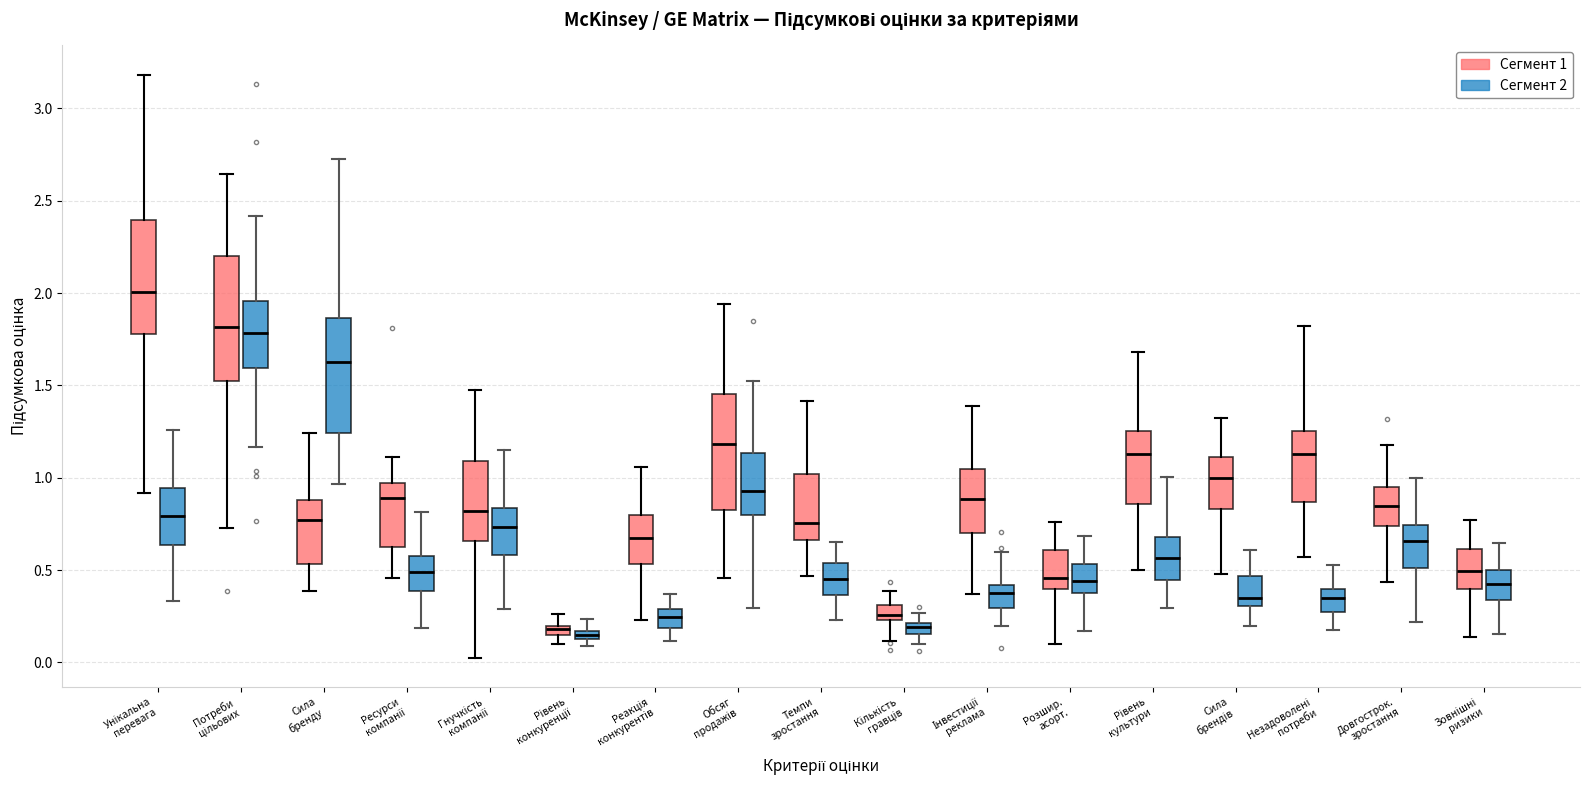

Which box's median line is the highest?

Унікальна перевага (Сегмент 1)